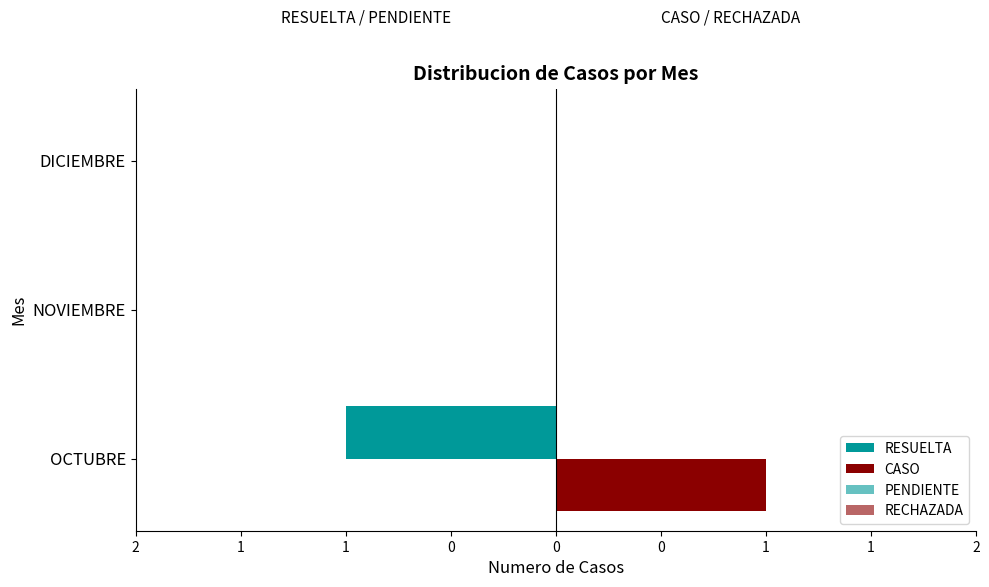

How many data points in CASO are above 0?

1